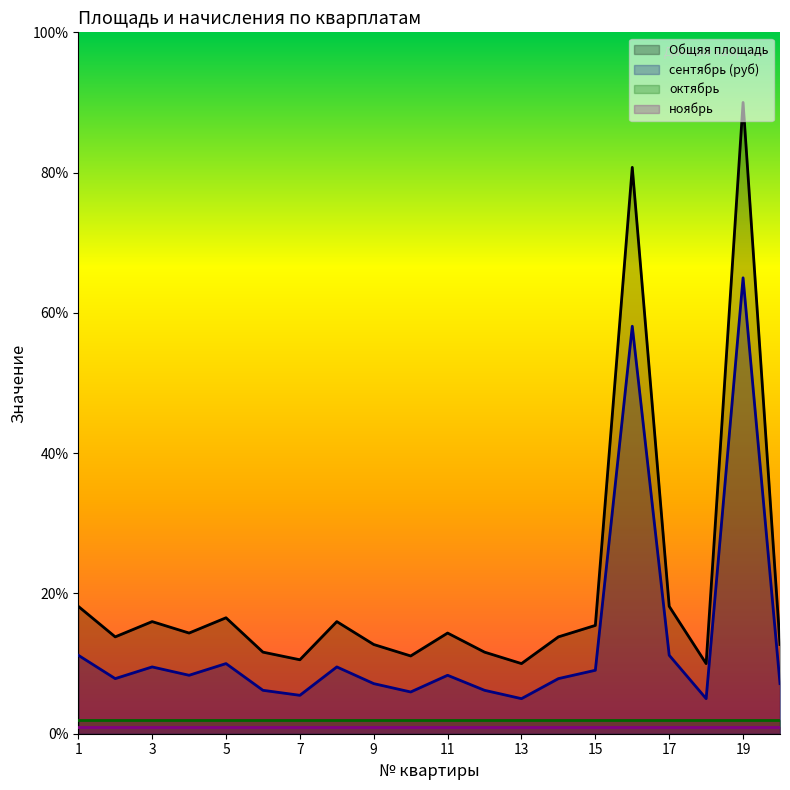

Where does the Общяя площадь series first go above 14?

1